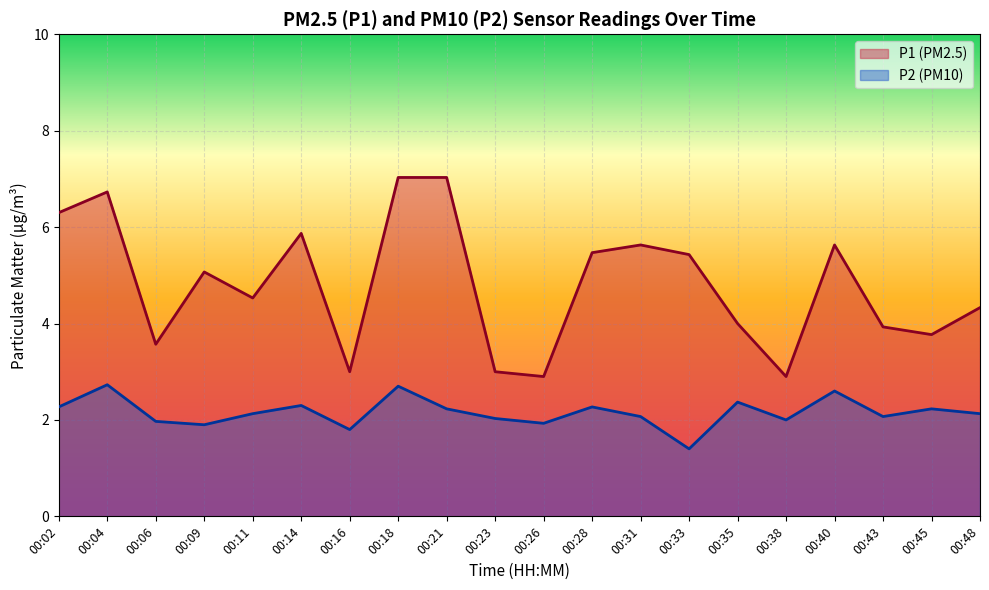

The value of P1 at 00:02 is 3.7. True or false?

False